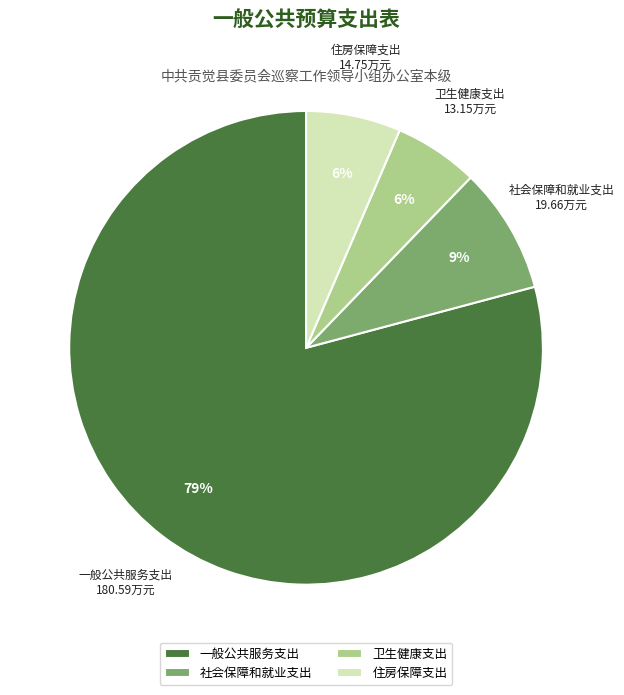

Does 社会保障和就业支出 represent more than half of the total?

No